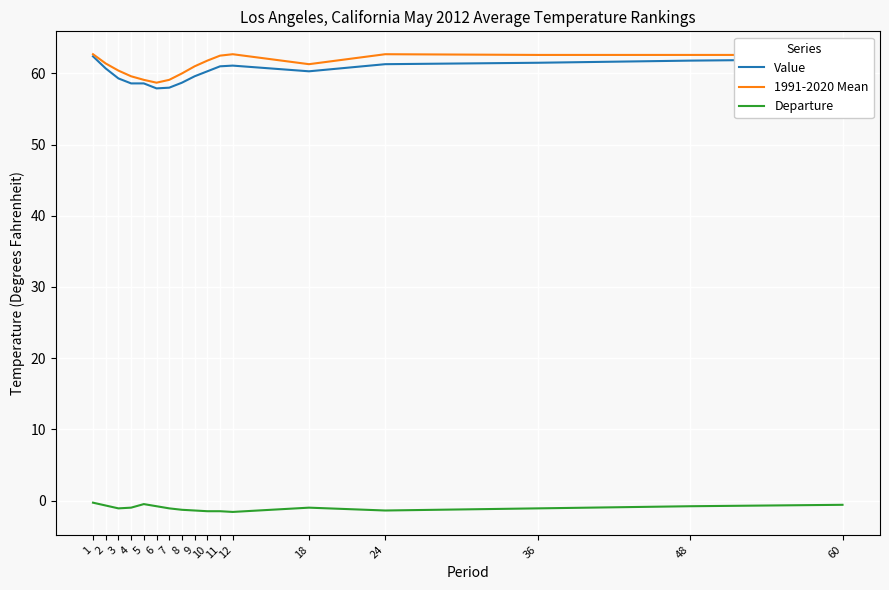

What is the minimum value for Value?

57.9